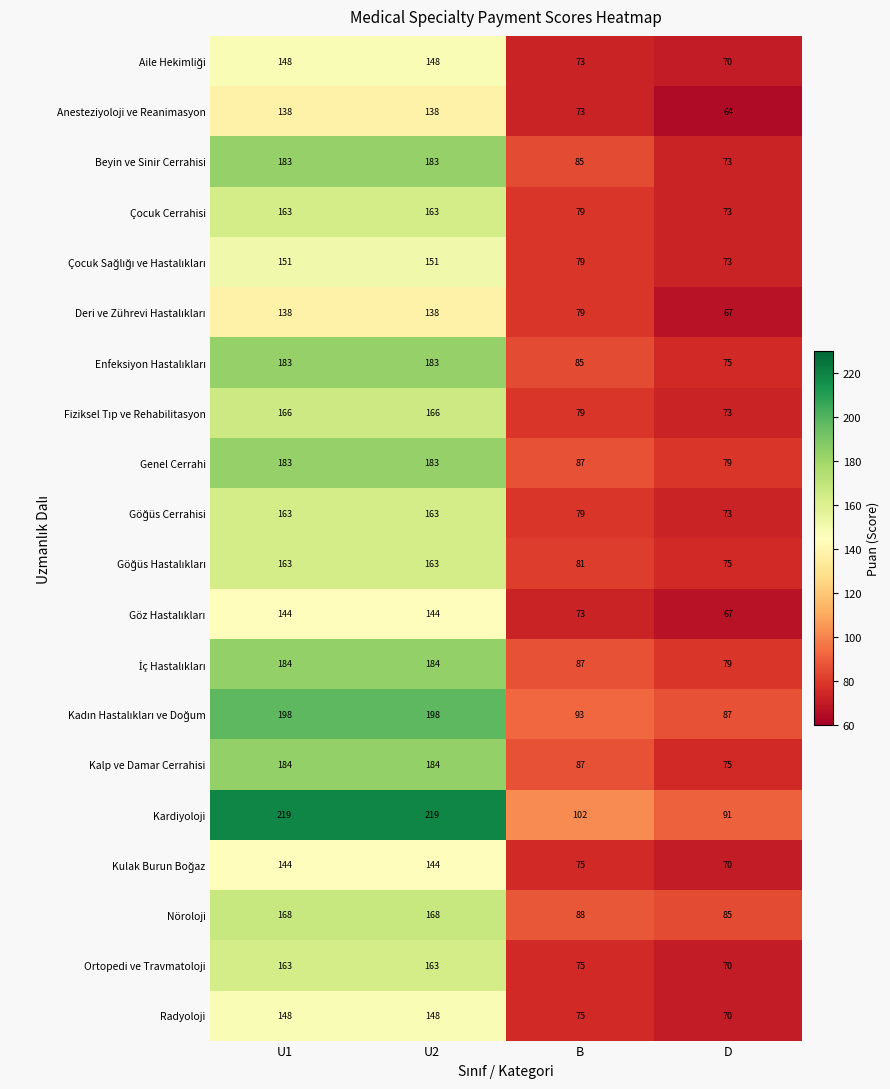

Which label corresponds to the smallest value in the chart?

D